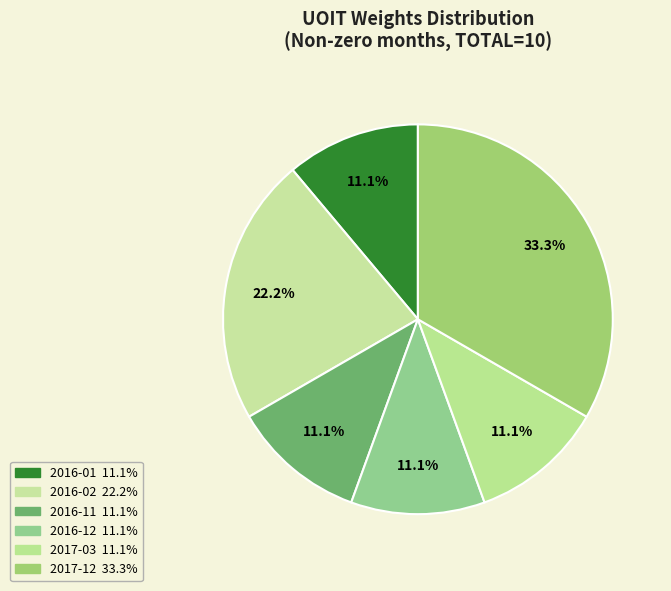

What is the largest slice in the pie chart?

2017-12